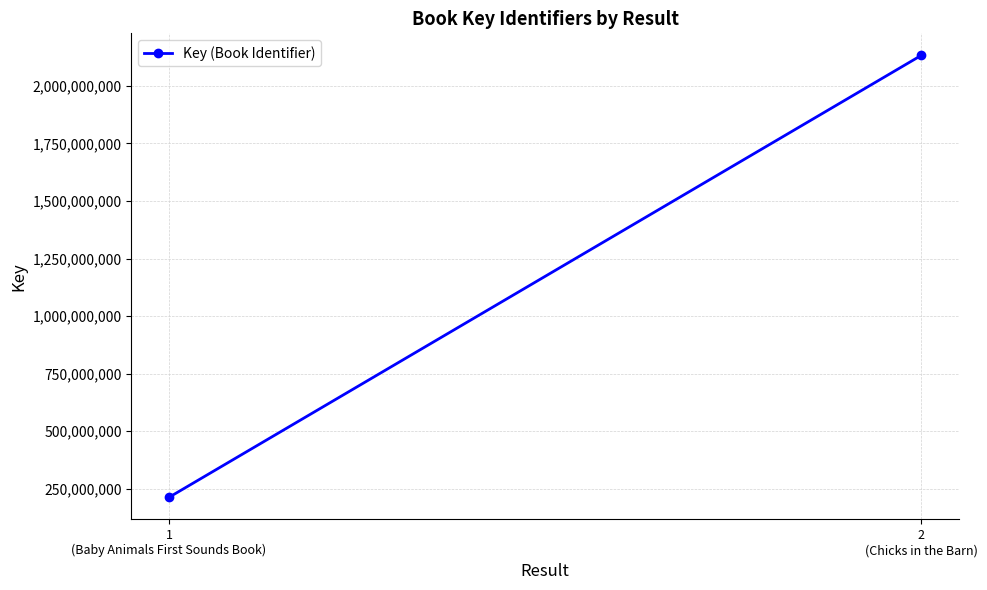

Count the number of categories in the chart.

2